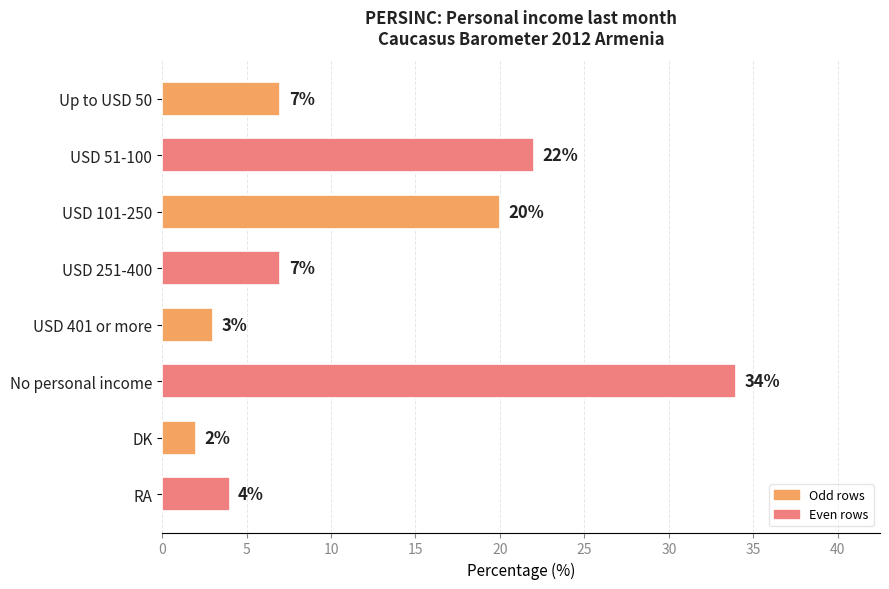

Reading top to bottom, extract all data points from this chart.

7	22	20	7	3	34	2	4